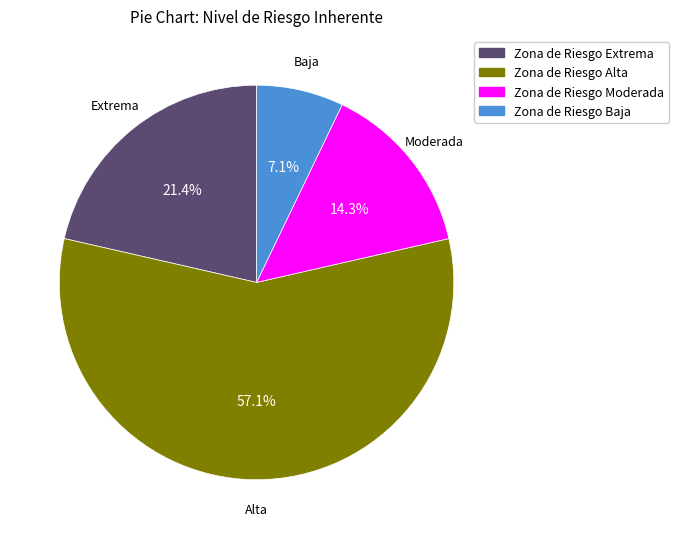

Count the number of slices in the pie.

4